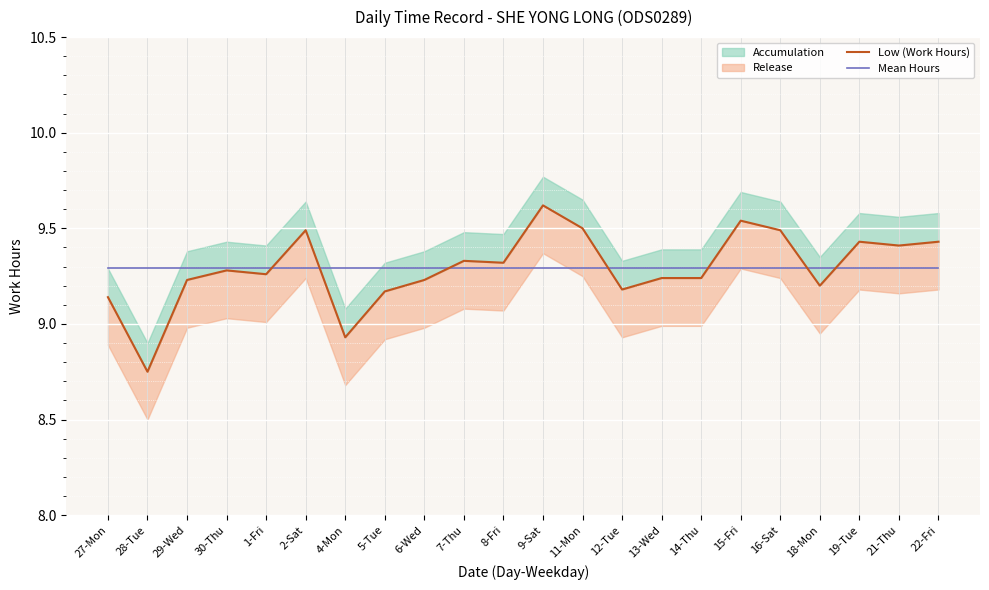

Reading left to right, transcribe all the data shown in this chart.

Low (Work Hours): 9.1	8.8	9.2	9.3	9.3	9.5	8.9	9.2	9.2	9.3	9.3	9.6	9.5	9.2	9.2	9.2	9.5	9.5	9.2	9.4	9.4	9.4
Mean Hours: 9.3	9.3	9.3	9.3	9.3	9.3	9.3	9.3	9.3	9.3	9.3	9.3	9.3	9.3	9.3	9.3	9.3	9.3	9.3	9.3	9.3	9.3